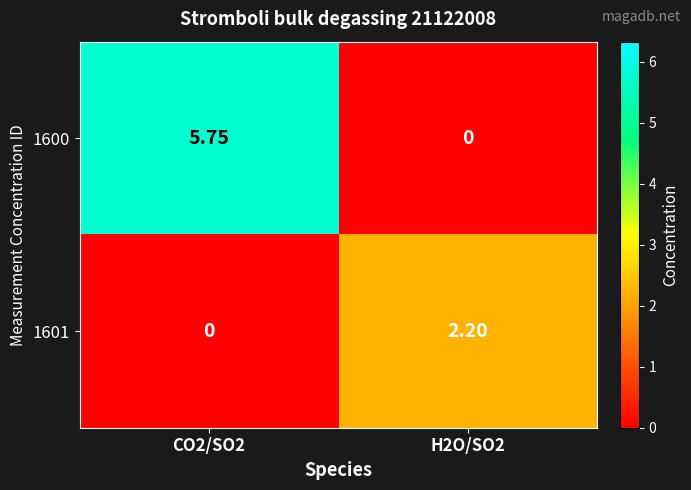

Is the value of 1601 at H2O/SO2 greater than the value of 1600 at H2O/SO2?

Yes